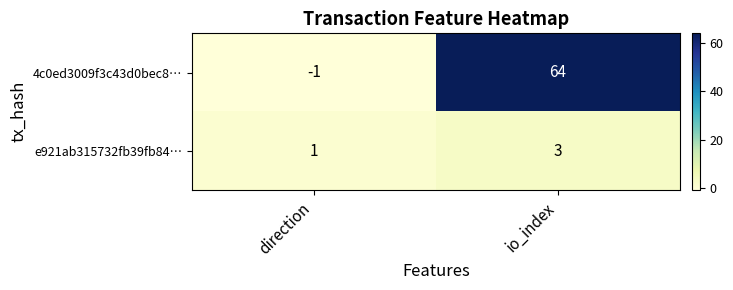

What is the difference between the maximum and minimum values in the 4c0ed3009f3c43d0bec8… series?

65